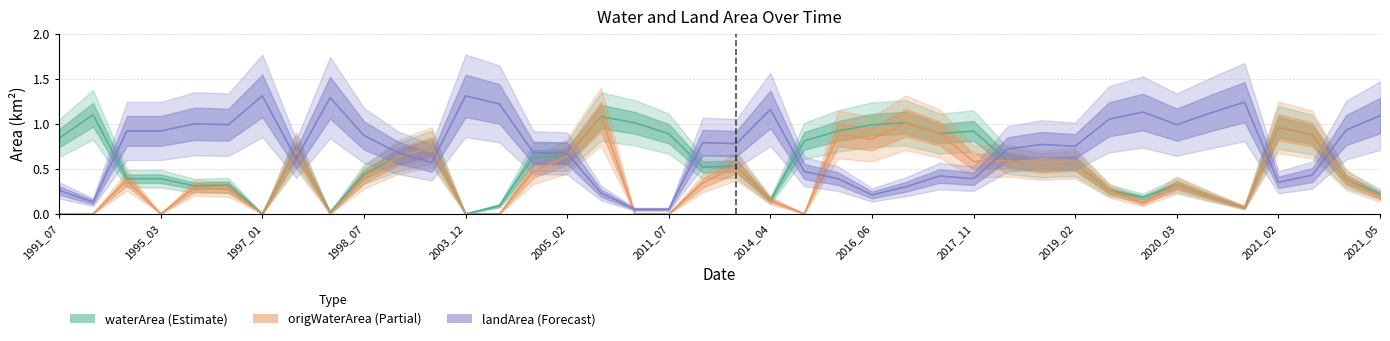

Which series has the largest range (max minus min)?

landArea